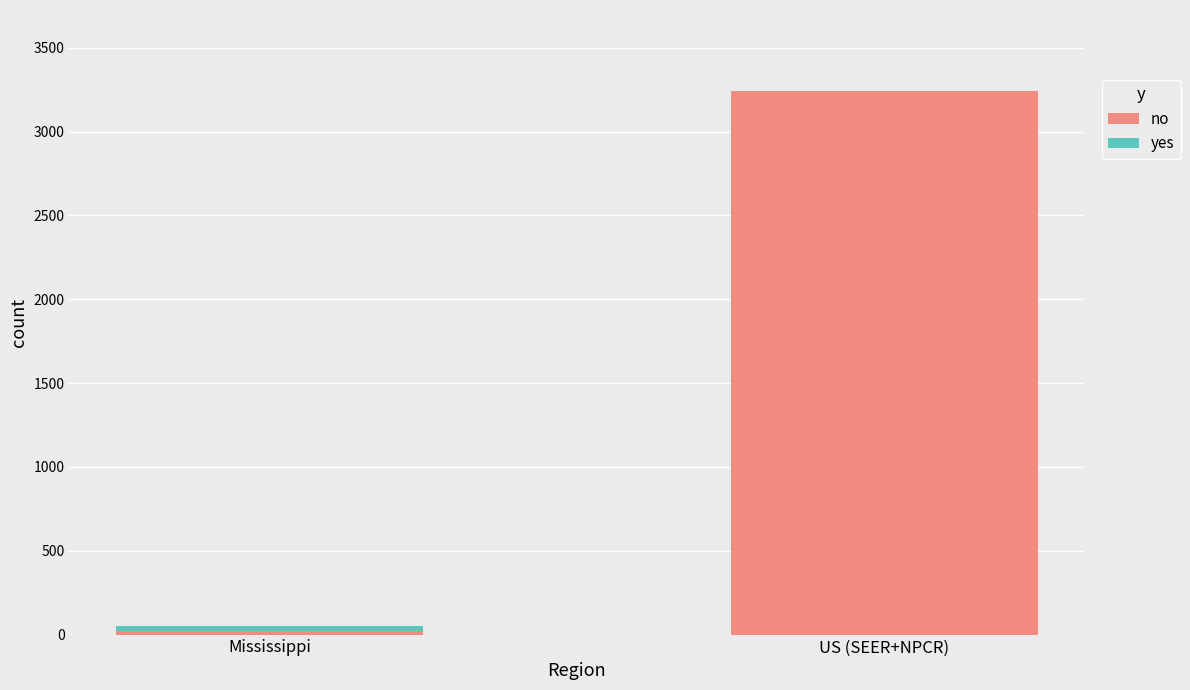

Which category has the highest value in the no series?

US (SEER+NPCR)